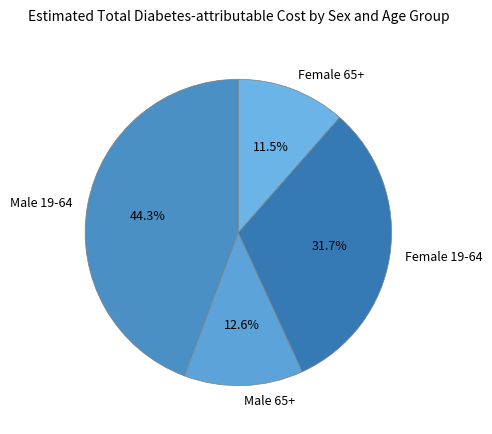

How many segments does this pie chart have?

4